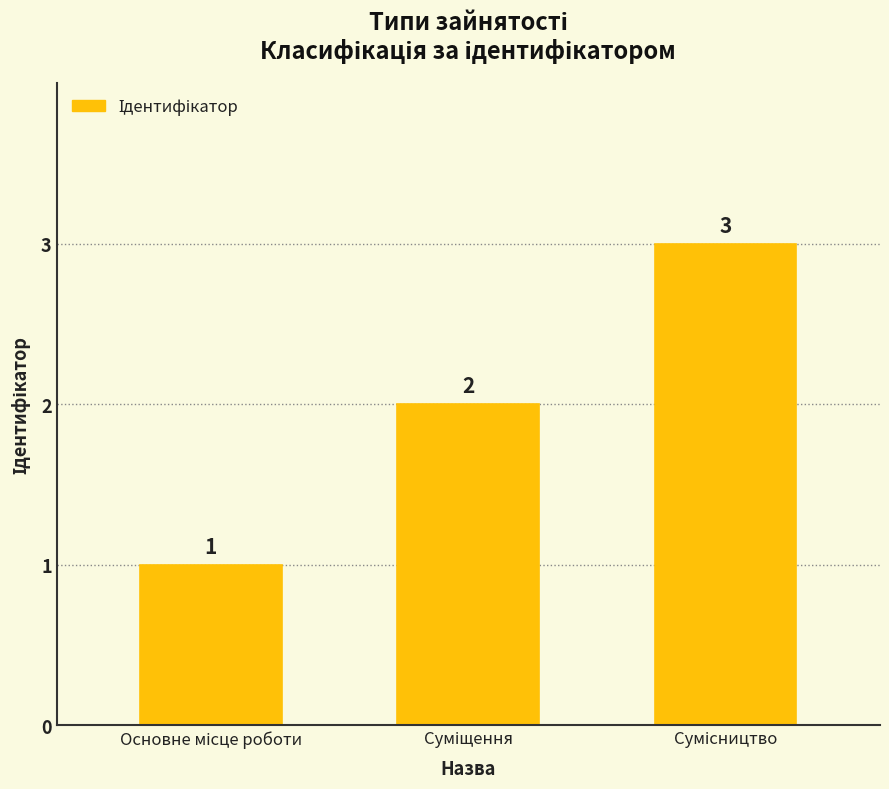

What is the sum of all values?

6